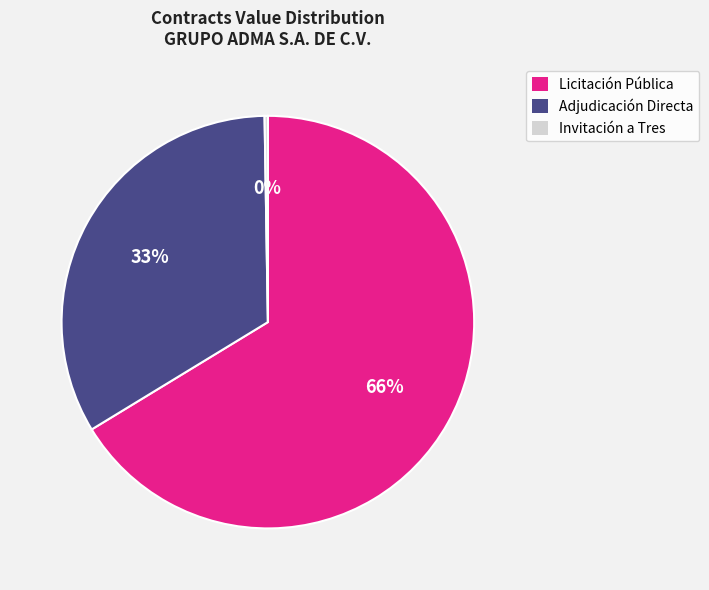

The Licitación Pública slice represents 66% of the pie. True or false?

True